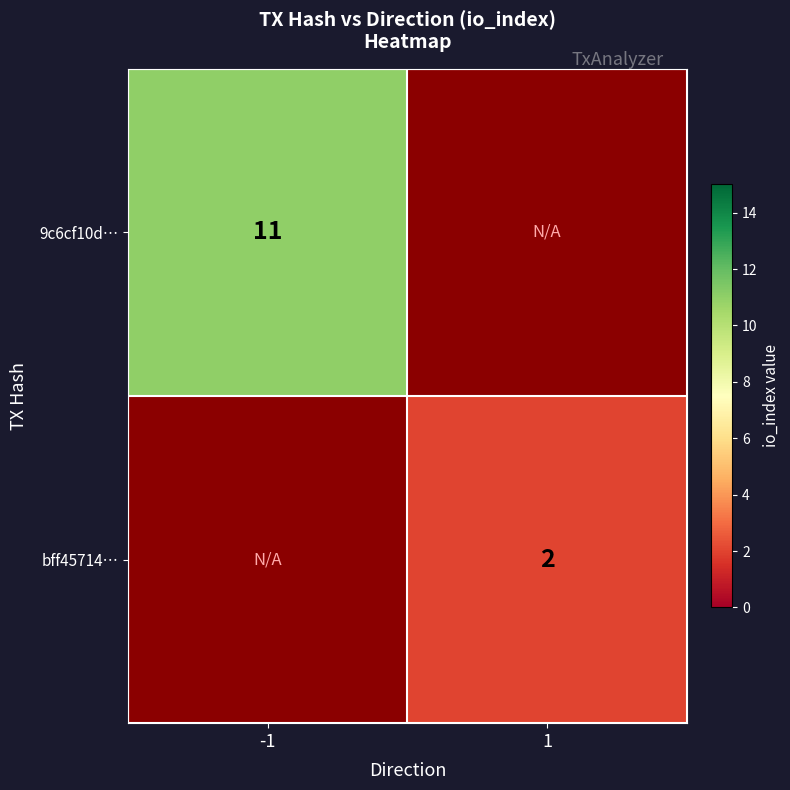

Which has a higher value, 1 or -1?

-1